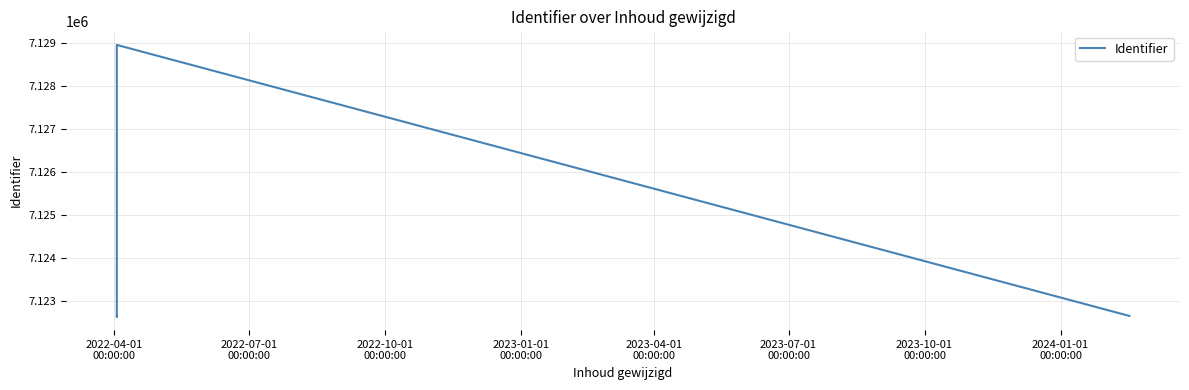

True or false: the data has more than 2 interior local peaks.

False